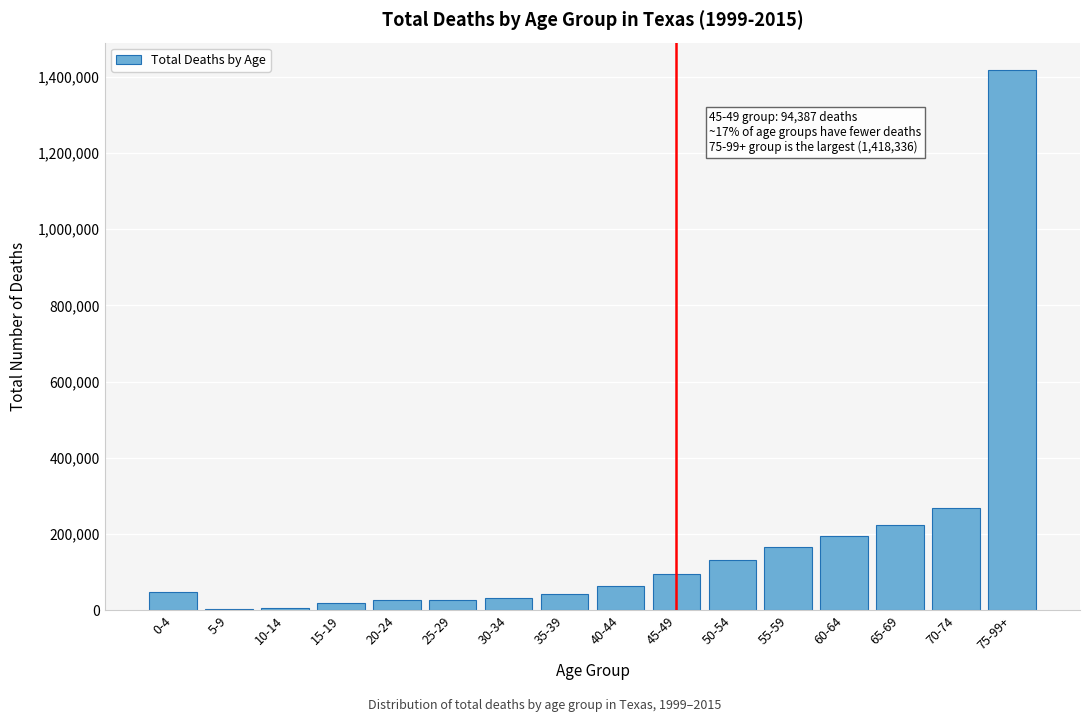

Is it true that the value at 55-59 is 166039?

True